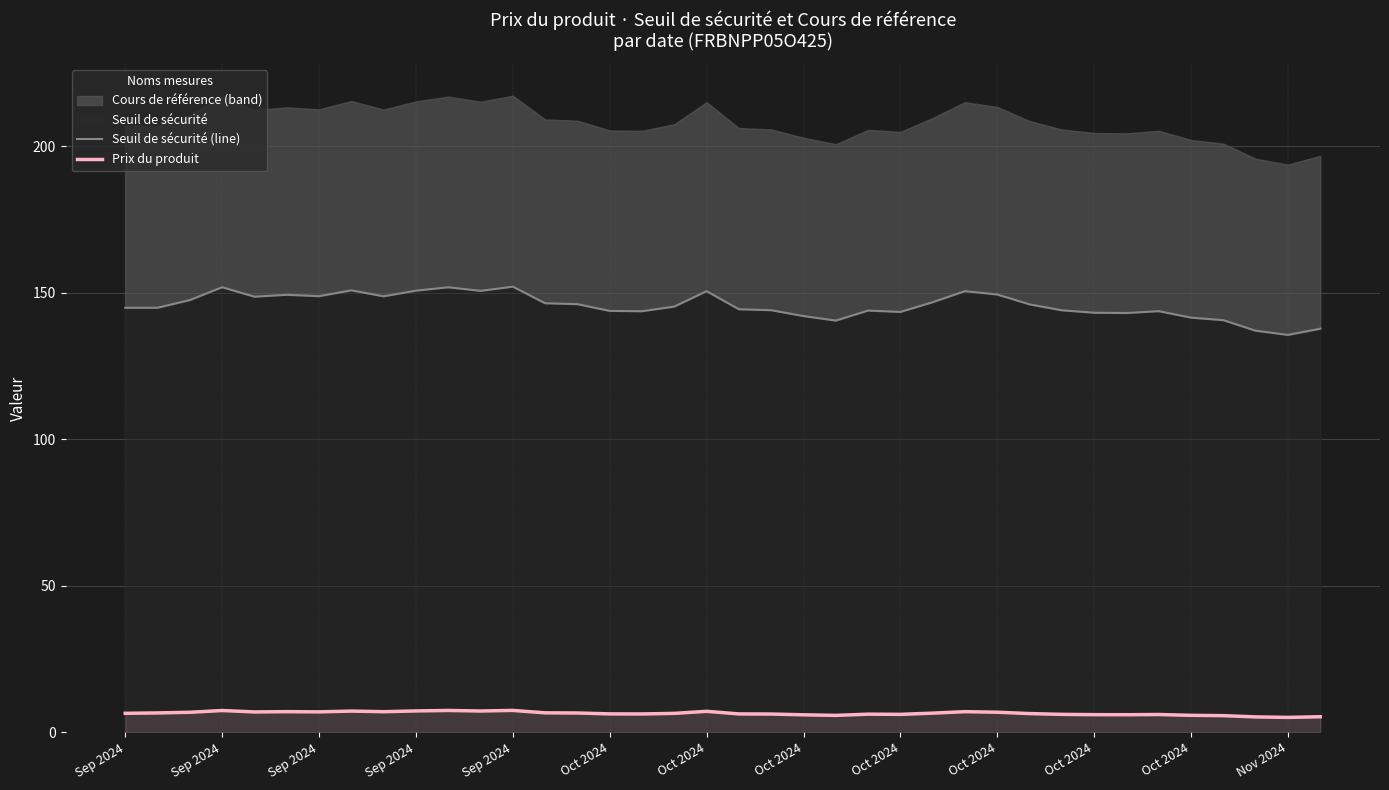

Between Sep 2024 and 34, which series saw the biggest shift?

Seuil de sécurité (line)